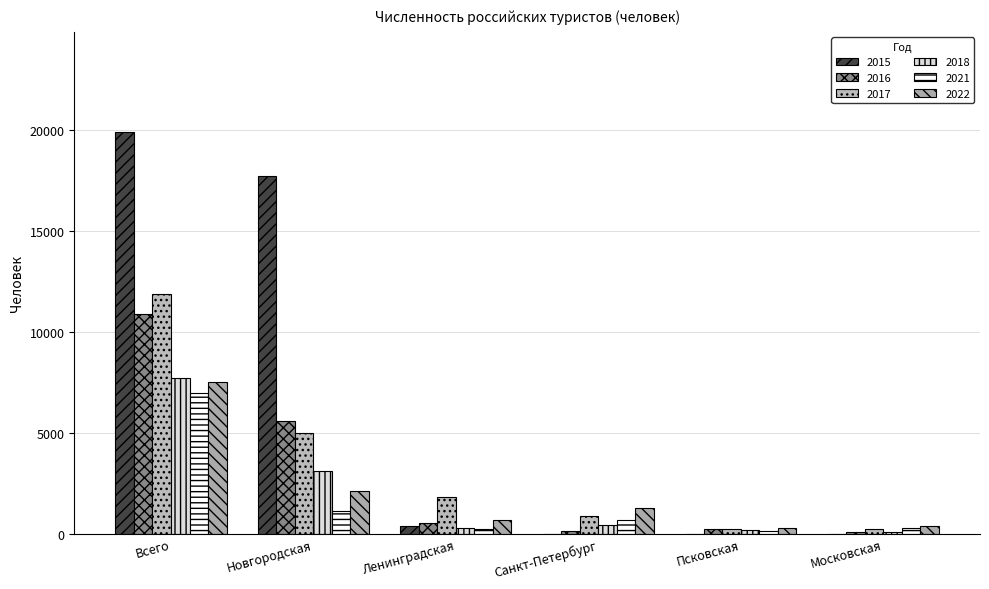

How many data points does each series have?

6